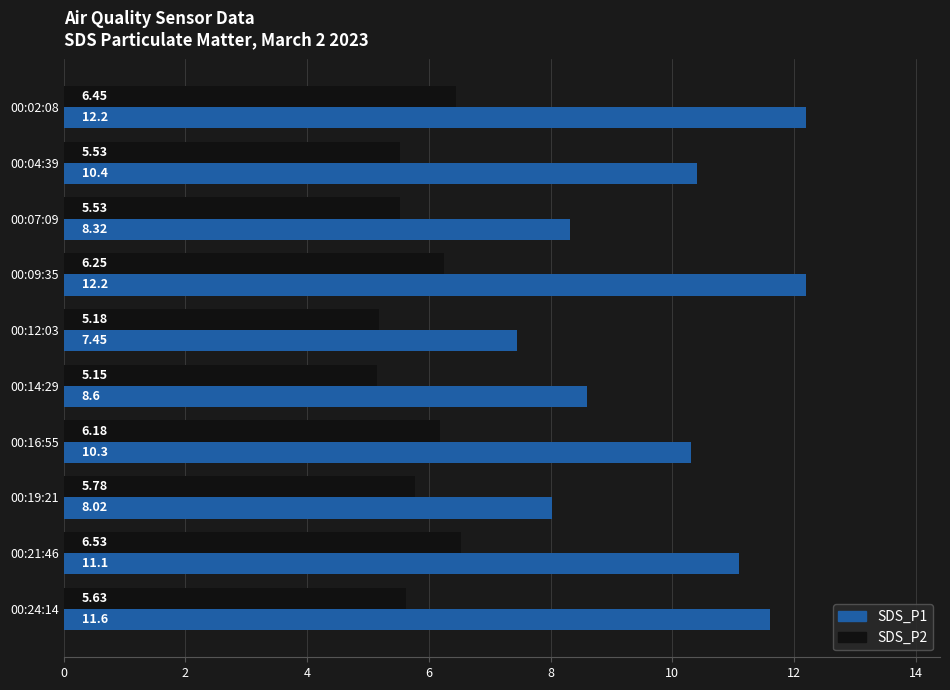

Which series changed the most between 00:12:03 and 00:14:29?

SDS_P1